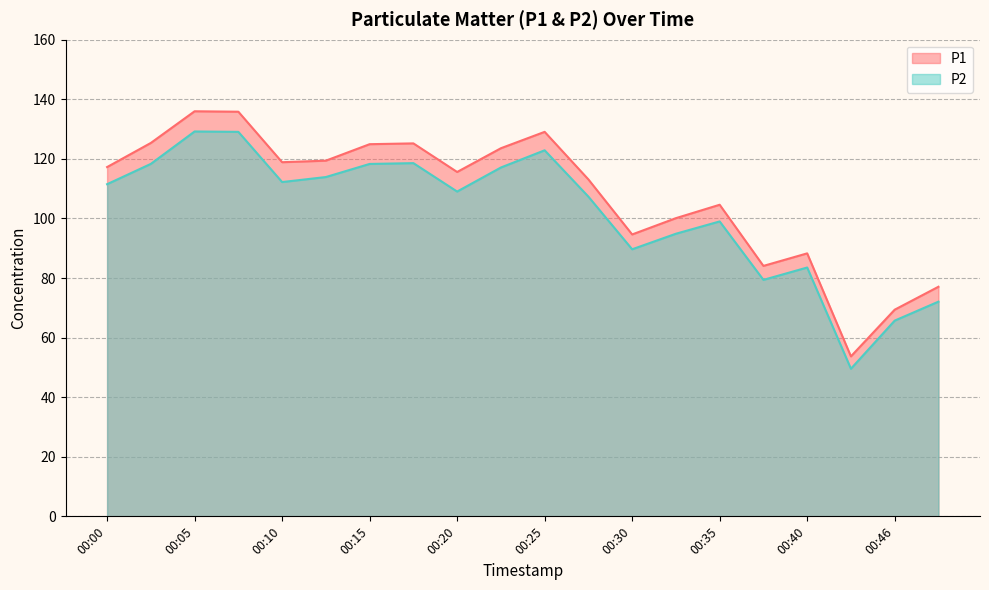

Reading left to right, what are all the values shown in this chart?

P1: 00:00=117.2	00:03=125.3	00:05=136.0	00:08=135.8	00:10=118.9	00:13=119.4	00:15=124.9	00:18=125.2	00:20=115.6	00:23=123.6	00:25=129.1	00:28=113.1	00:30=94.6	00:33=100.1	00:35=104.6	00:38=84.1	00:40=88.3	00:43=53.7	00:46=69.4	00:48=77.1
P2: 00:00=111.5	00:03=118.3	00:05=129.2	00:08=129.1	00:10=112.2	00:13=113.9	00:15=118.3	00:18=118.6	00:20=109.0	00:23=117.1	00:25=122.9	00:28=107.3	00:30=89.7	00:33=94.9	00:35=99.0	00:38=79.4	00:40=83.5	00:43=49.5	00:46=65.7	00:48=72.1